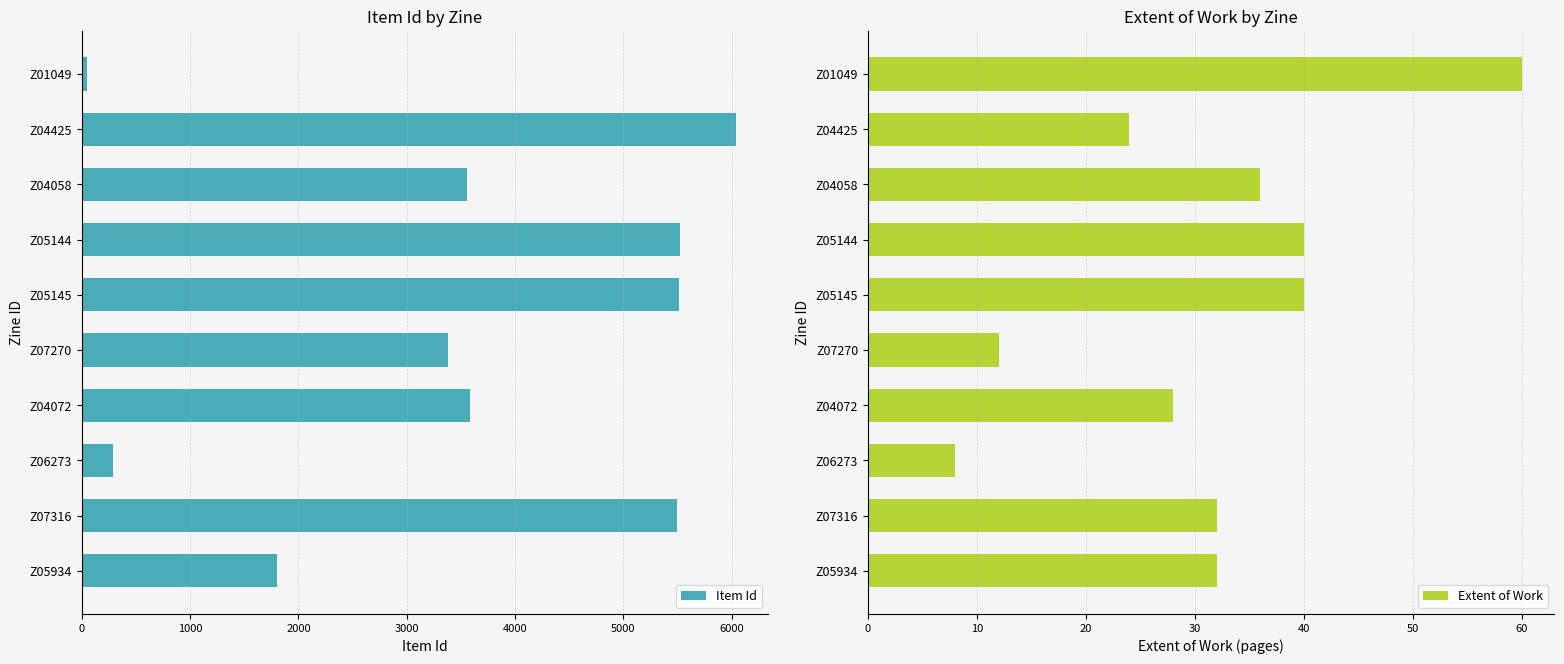

Is it true that Item Id equals 5525 at Z05144?

True